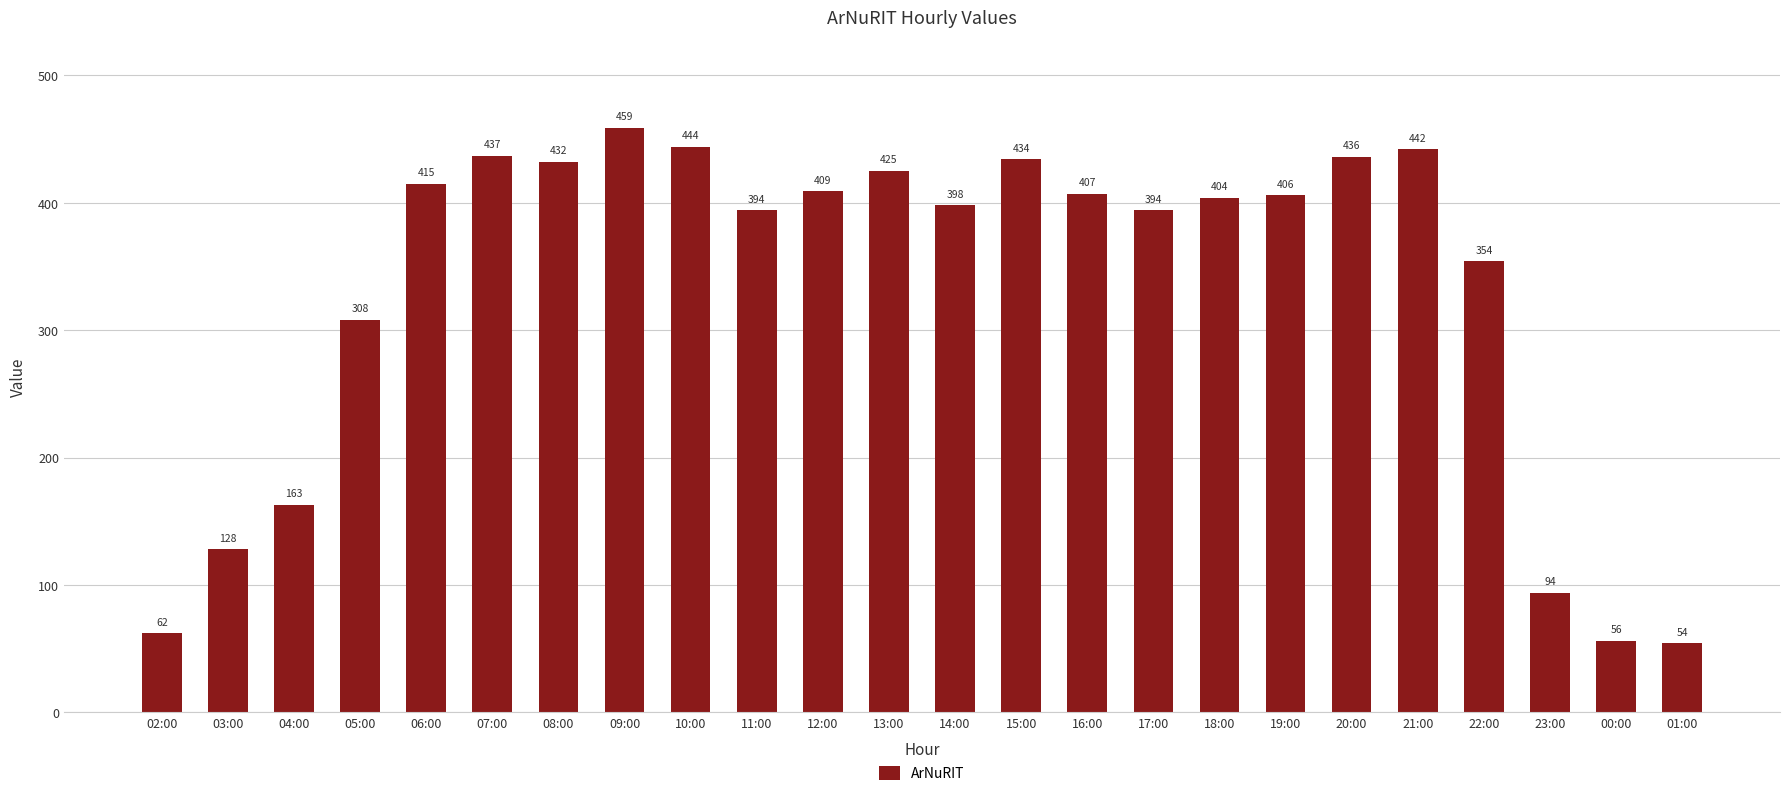

Count the number of data series in this chart.

1